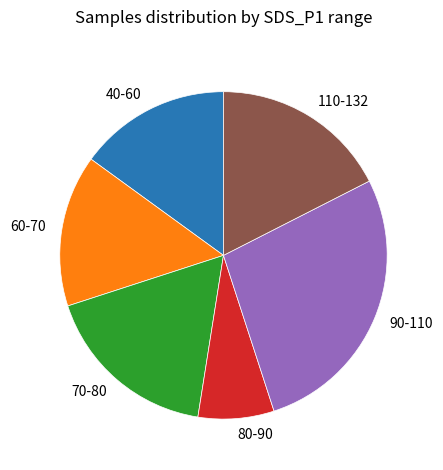

Combined, do 80-90 and 90-110 account for over 50%?

No